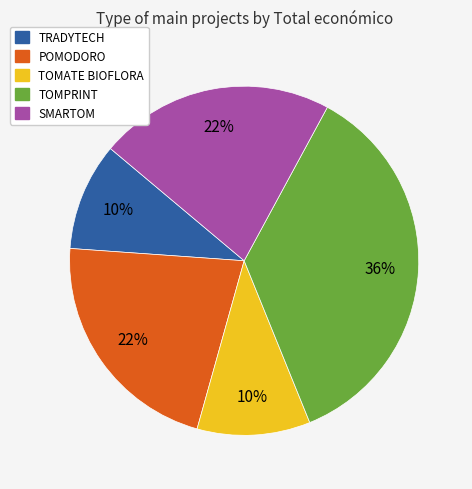

Which slice is the largest?

TOMPRINT